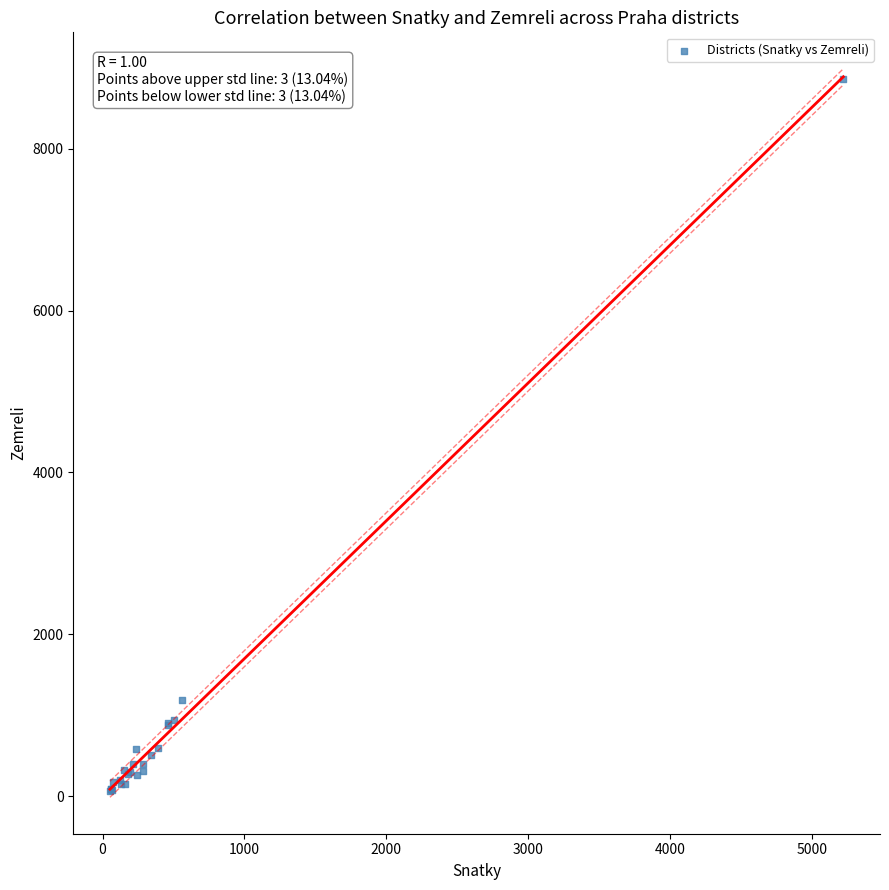

What Y value in the scatter plot is closest to 4460?

1191